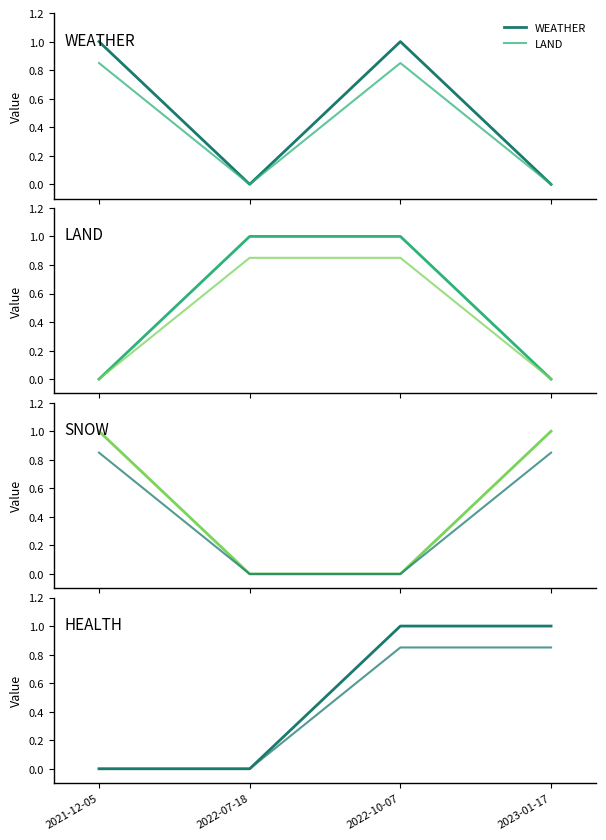

What is the sum of the WEATHER values at 2022-10-07 and 2023-01-17?

1.0